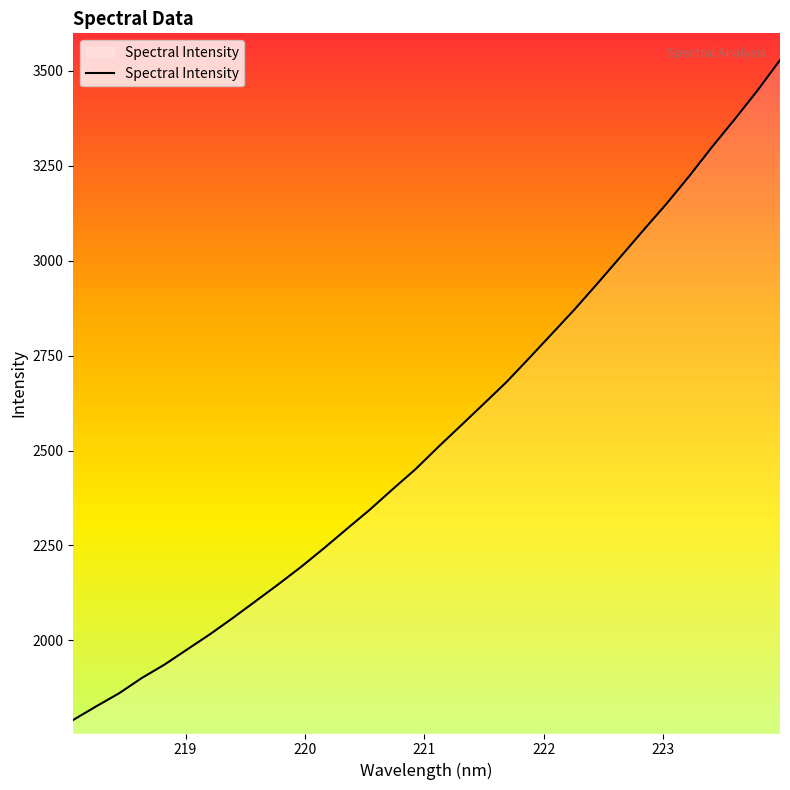

What is the minimum value shown in the chart?

1790.4